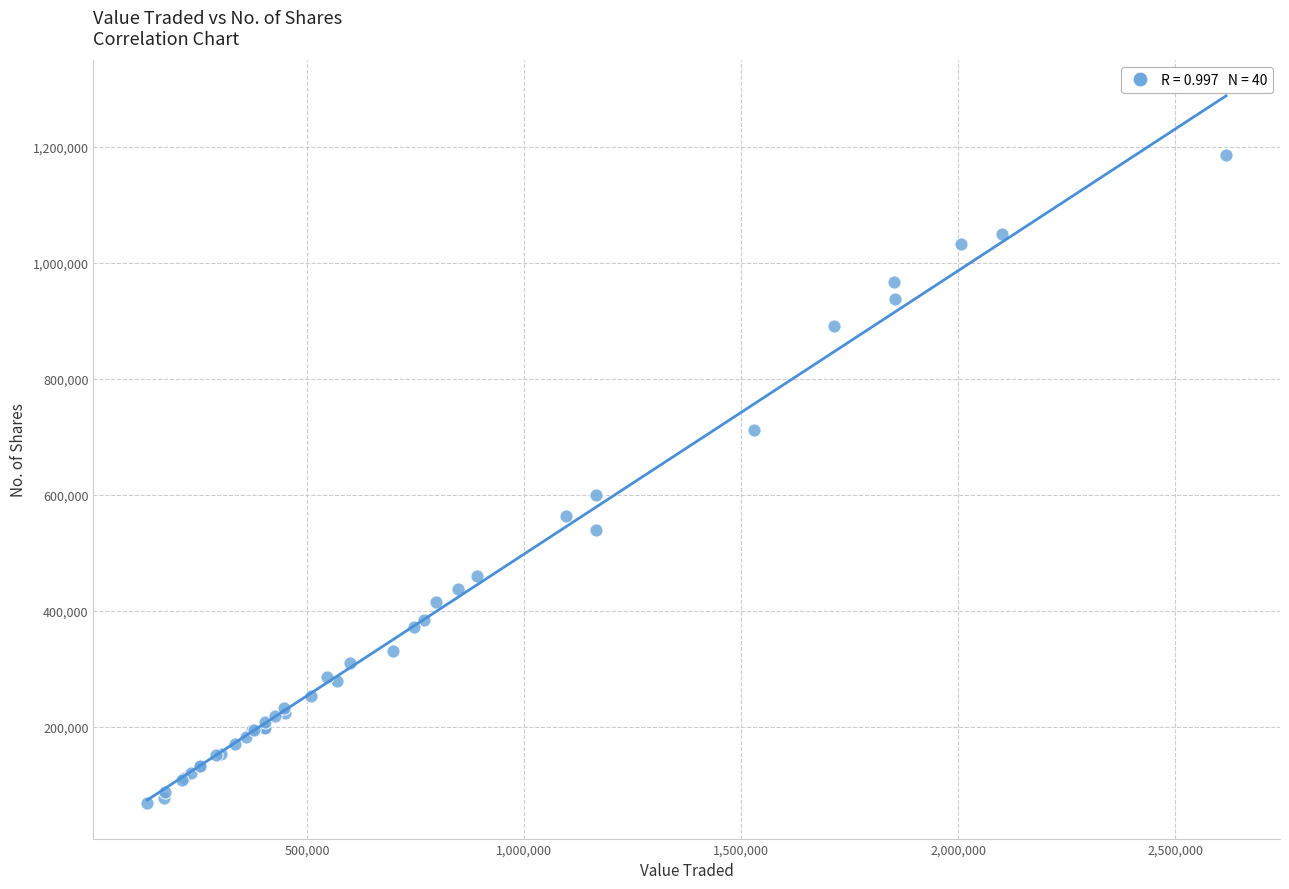

What Y value in the scatter plot is closest to 627309?

600127